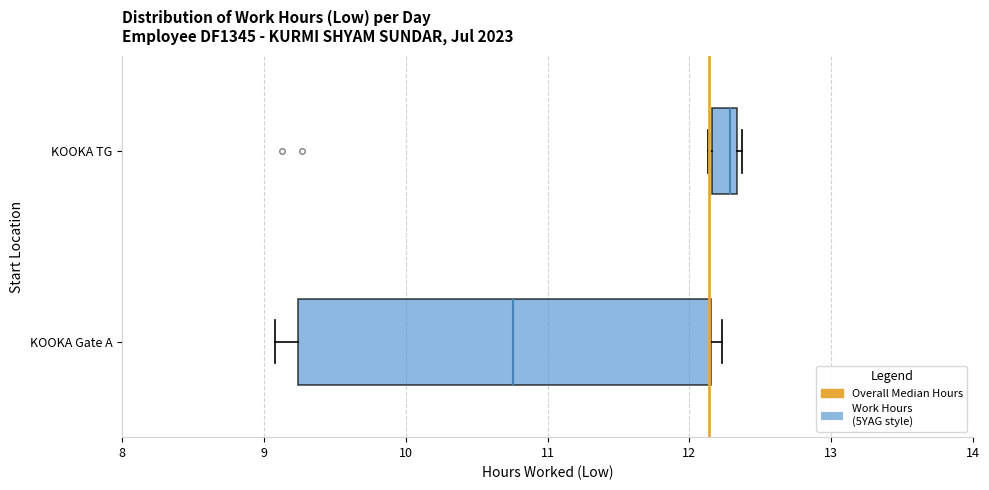

Which box has the furthest to the left median line?

KOOKA Gate A